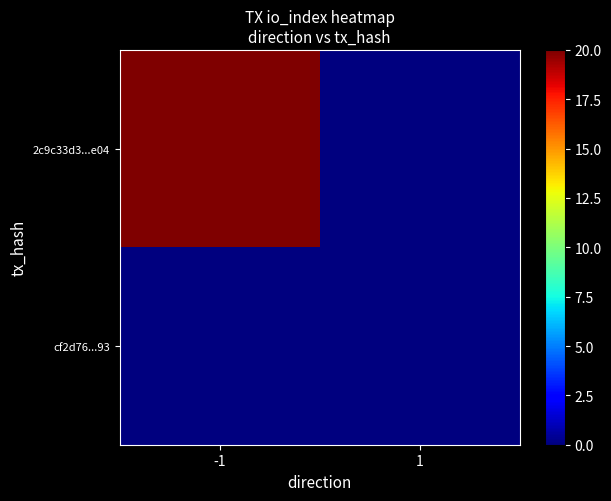

List the series in order of their overall mean, highest first.

2c9c33d3...e04, cf2d76...93